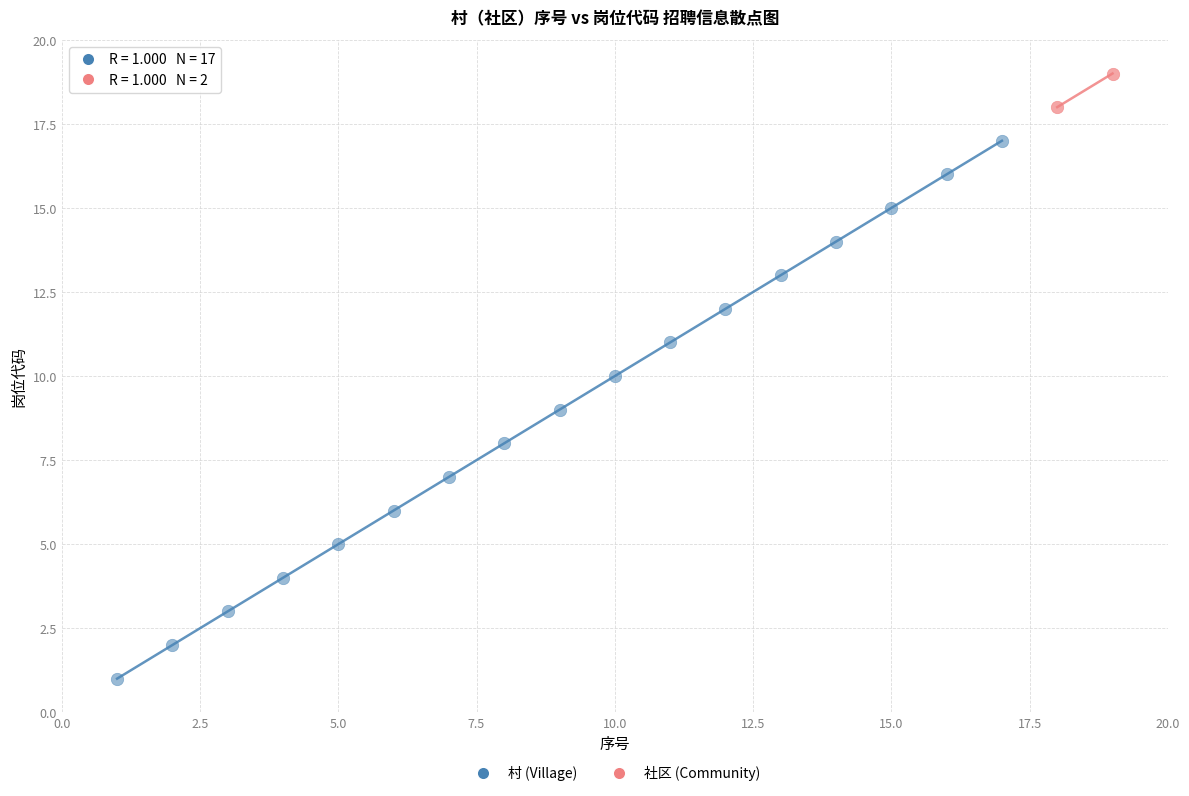

Which series has the largest Y range (max minus min)?

村 (Village)